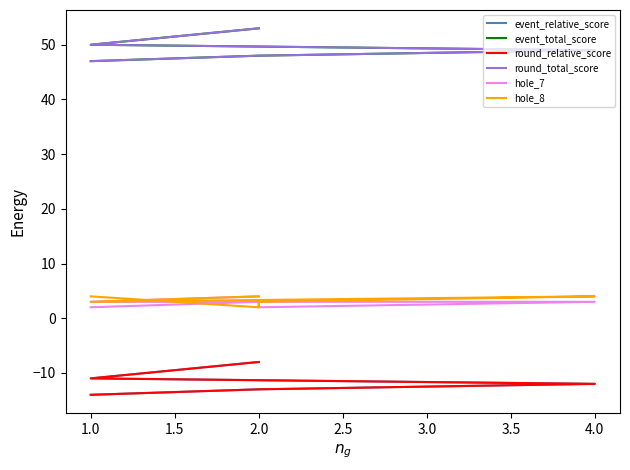

What is the approximate value of round_total_score at 1.0?

47